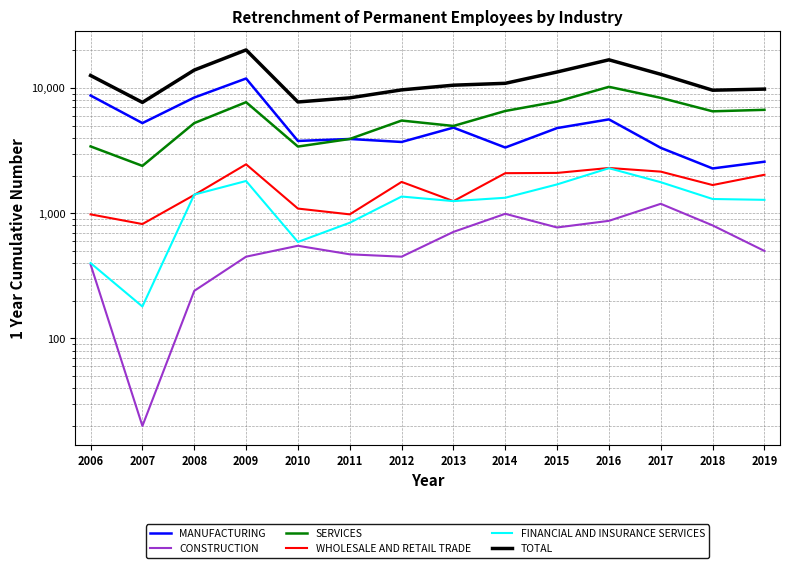

Where does the MANUFACTURING series first go above 4790?

2006